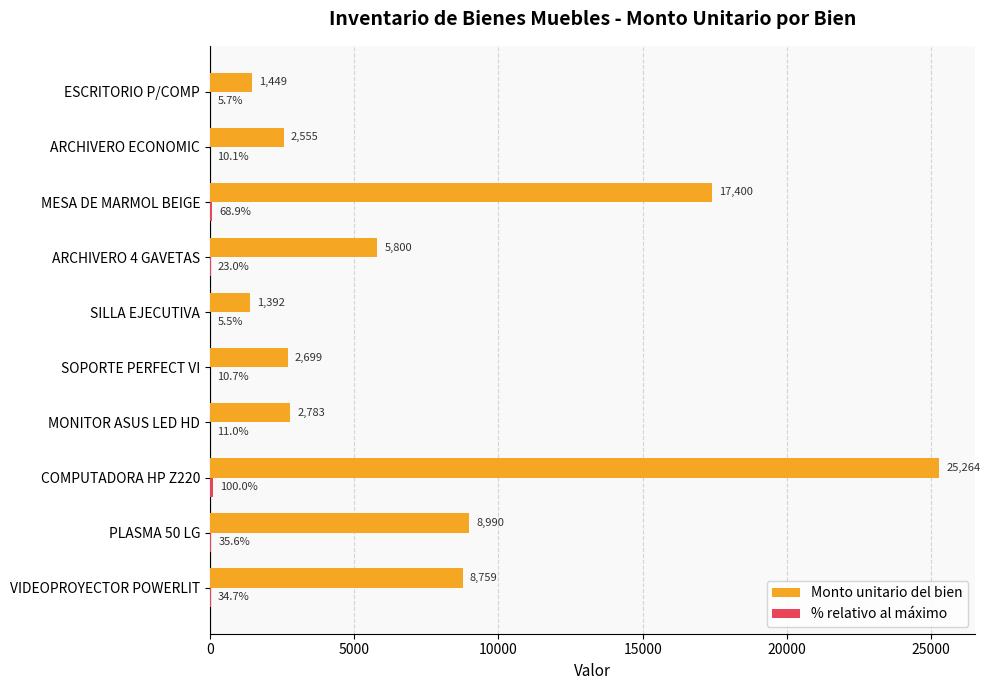

Is it true that Monto unitario del bien equals 2782.8 at MONITOR ASUS LED HD?

True